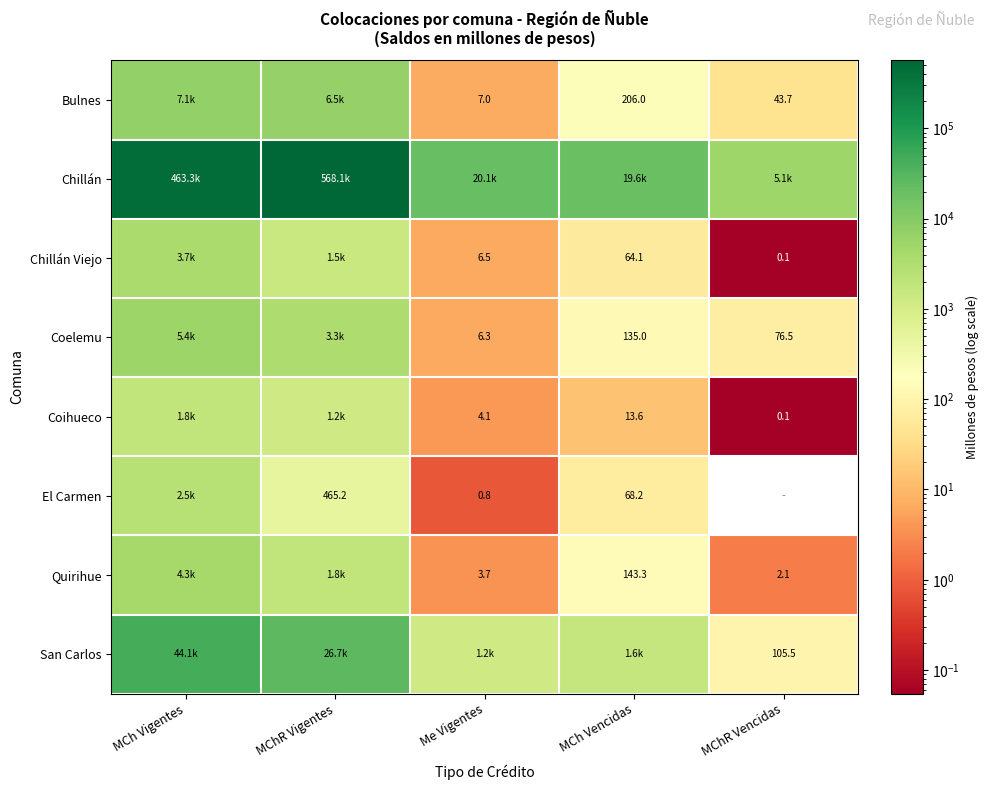

What is the greatest value displayed?

568118.5